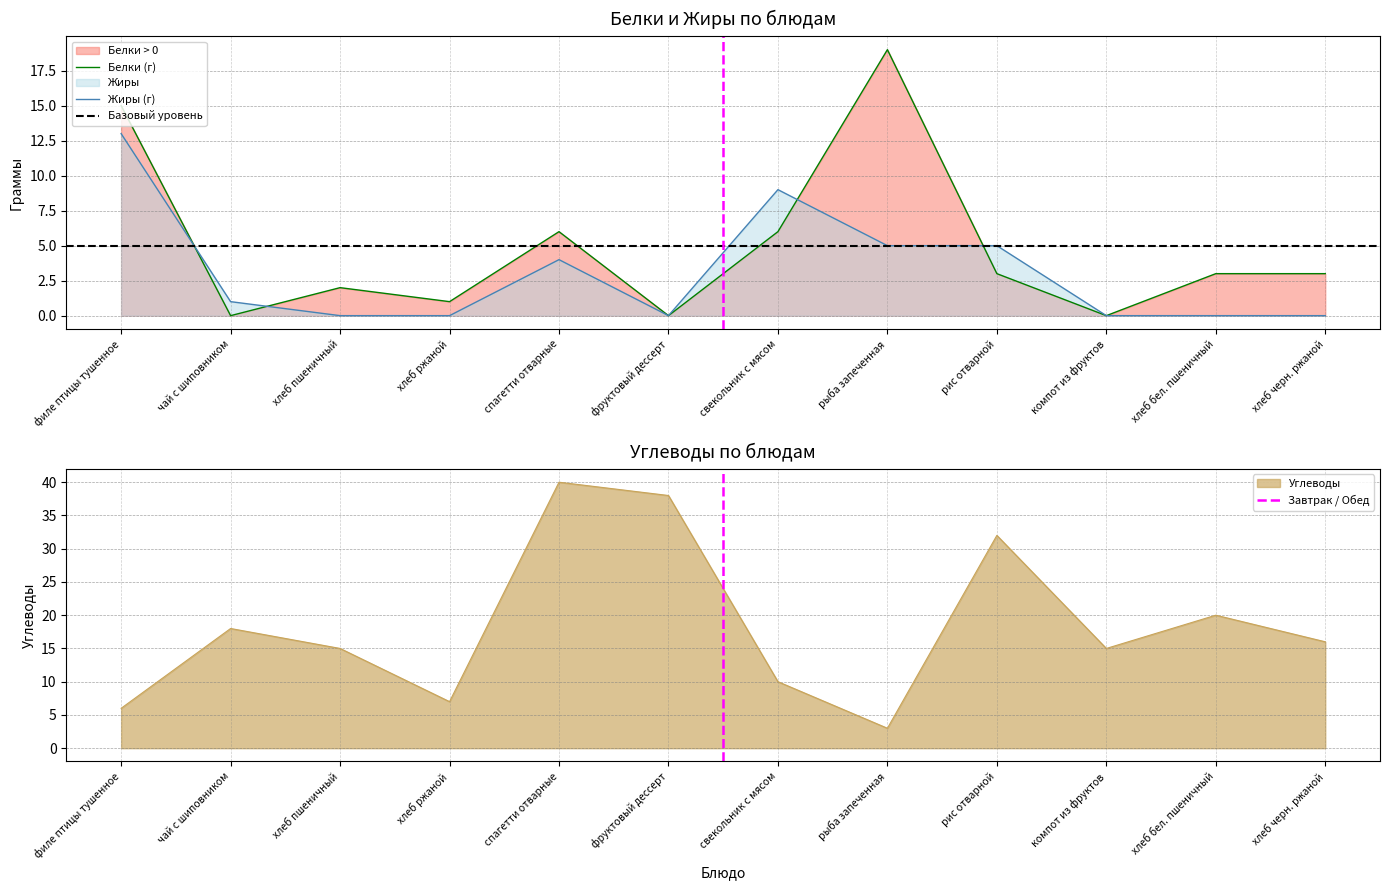

Reading left to right, extract all data points from this chart.

Белки: филе птицы тушенное=15	чай с шиповником=0	хлеб пшеничный=2	хлеб ржаной=1	спагетти отварные=6	фруктовый дессерт=0	свекольник с мясом=6	рыба запеченная=19	рис отварной=3	компот из фруктов=0	хлеб бел. пшеничный=3	хлеб черн. ржаной=3
Жиры: филе птицы тушенное=13	чай с шиповником=1	хлеб пшеничный=0	хлеб ржаной=0	спагетти отварные=4	фруктовый дессерт=0	свекольник с мясом=9	рыба запеченная=5	рис отварной=5	компот из фруктов=0	хлеб бел. пшеничный=0	хлеб черн. ржаной=0